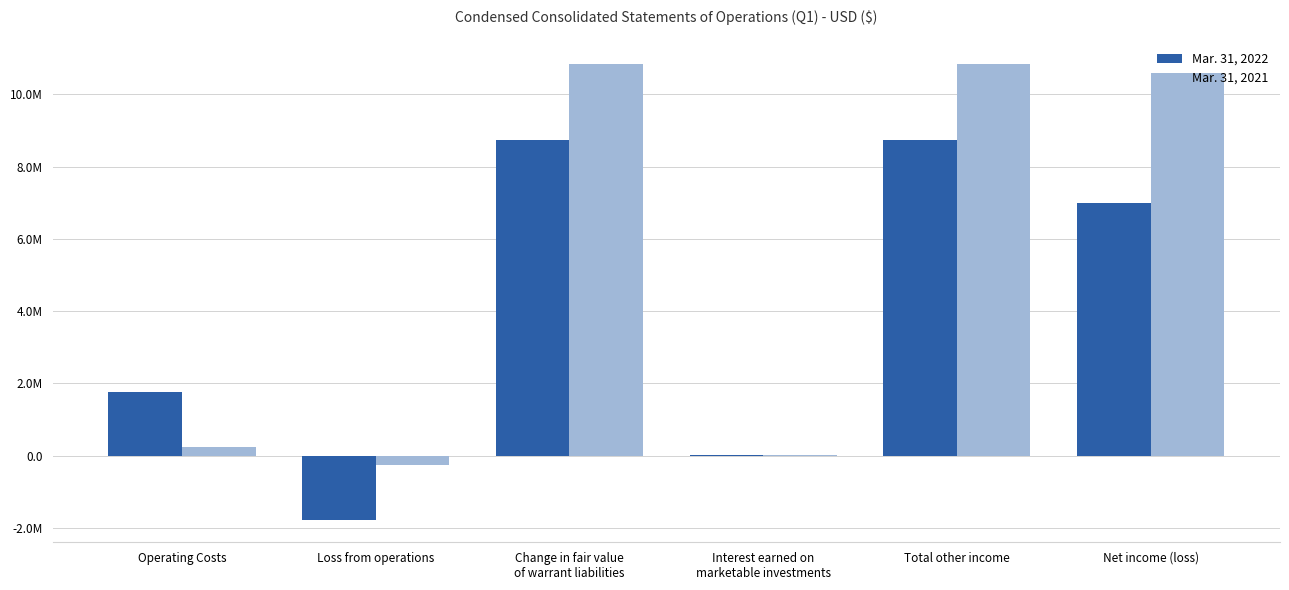

Are the bars grouped side by side (vs. stacked)?

Yes